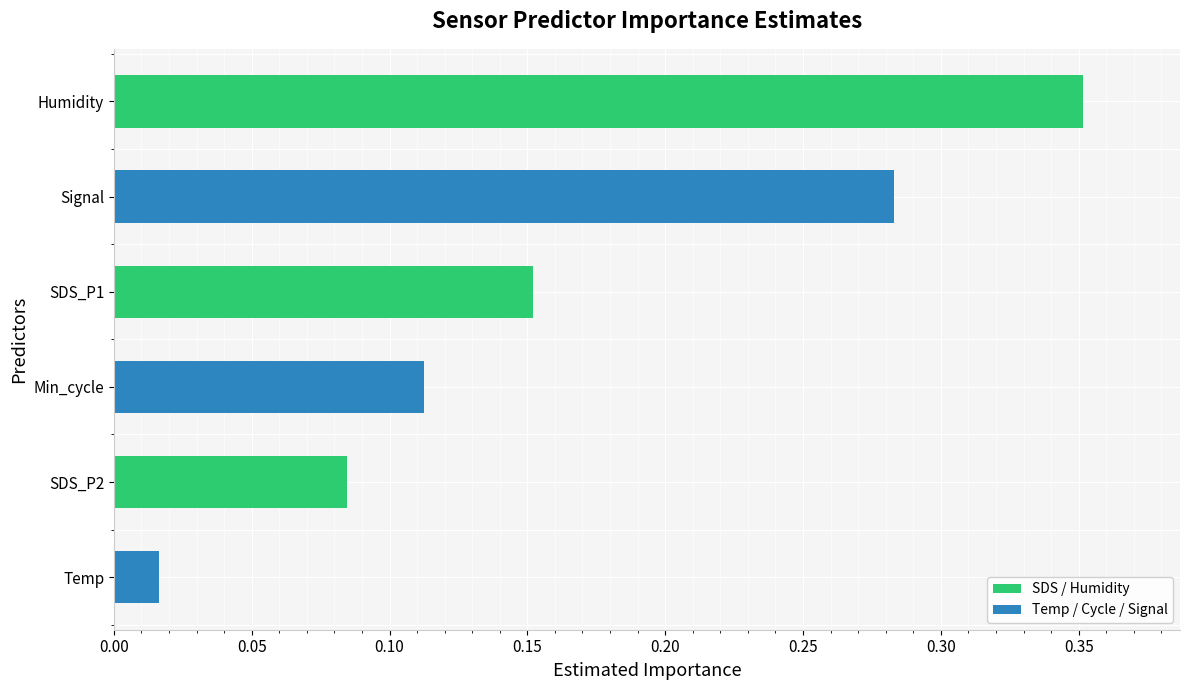

Are the bars horizontal?

Yes